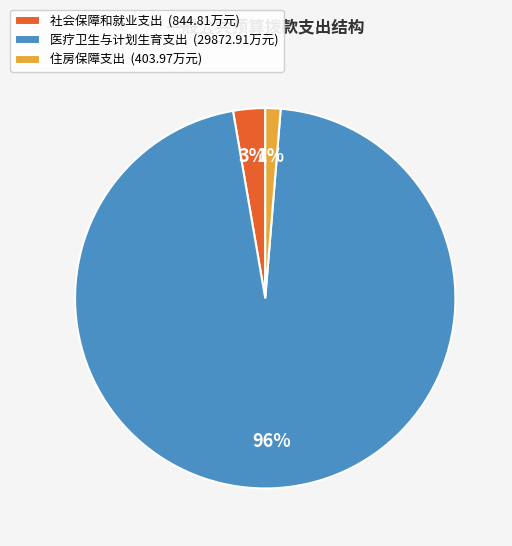

Does any single category account for the majority?

Yes